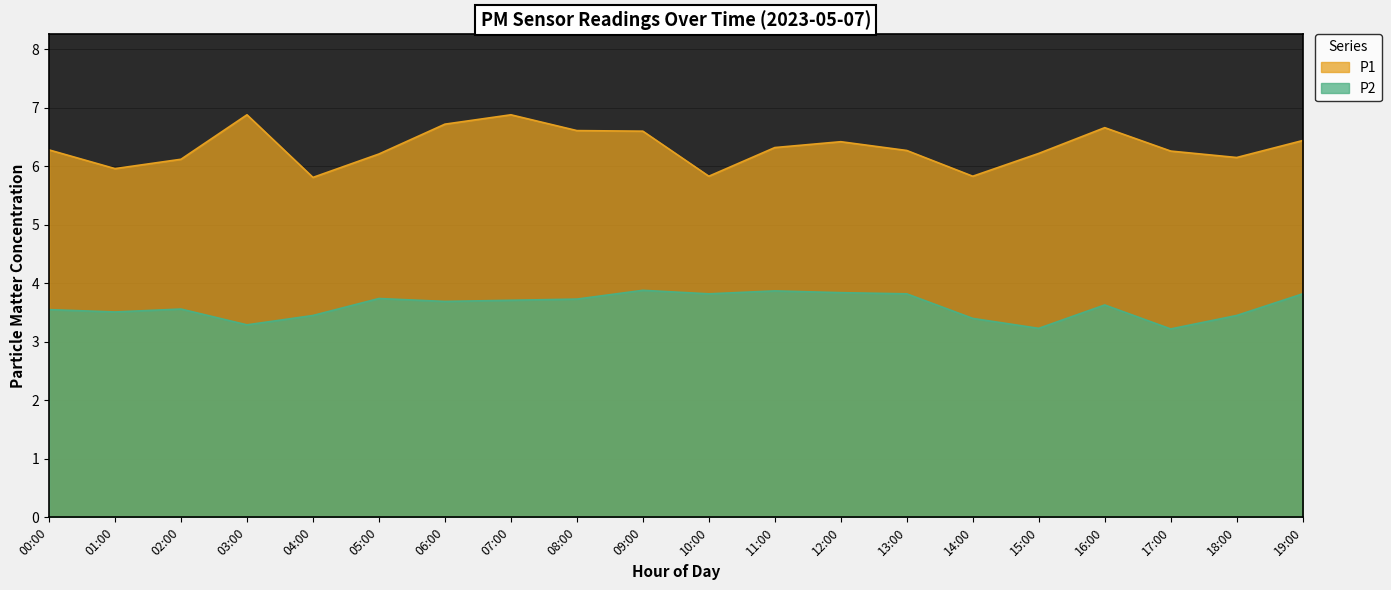

Rank the series by their maximum value, from highest to lowest.

P1, P2